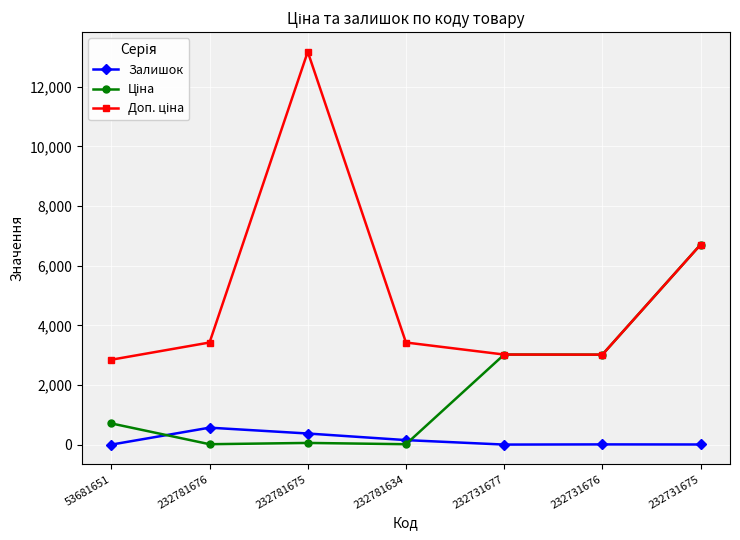

How many distinct data groups are displayed?

3